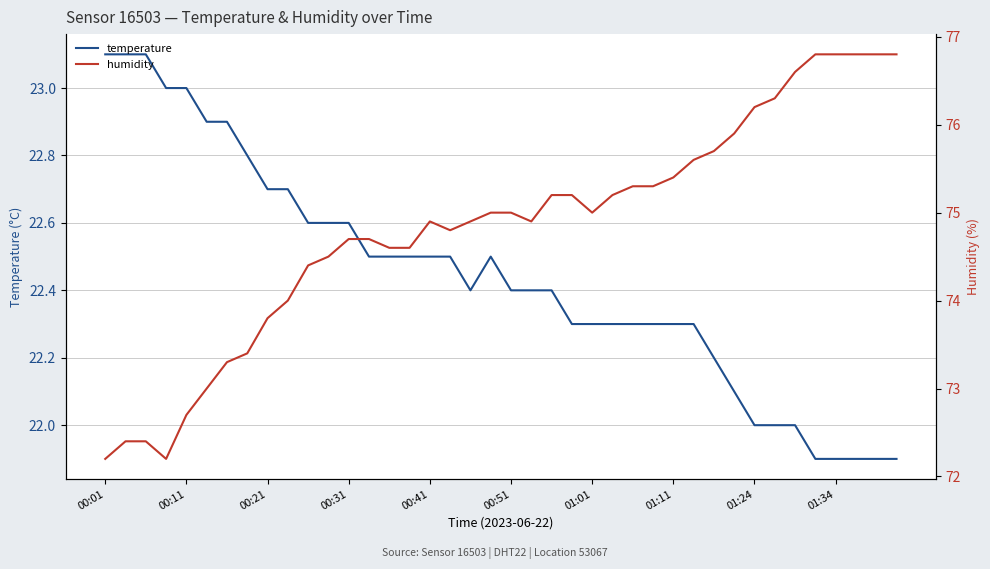

What is the difference between the second highest and minimum values in the temperature series?

1.2